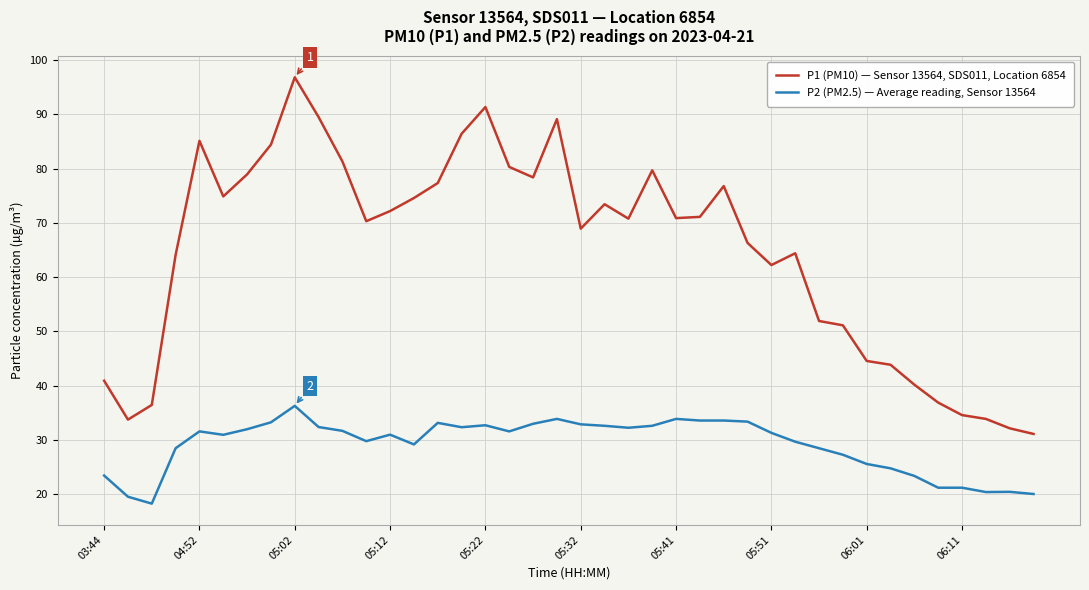

Which series has the largest range (max minus min)?

P1 (PM10) — Sensor 13564, SDS011, Location 6854